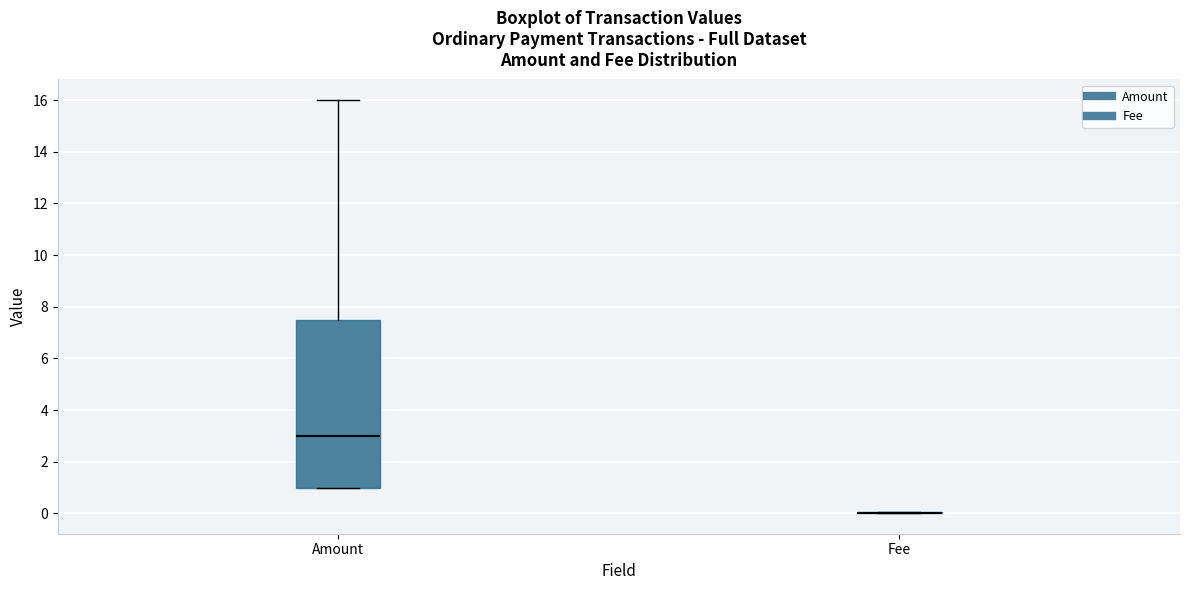

Comparing the boxes themselves (not the whiskers), which one is the tallest?

Amount